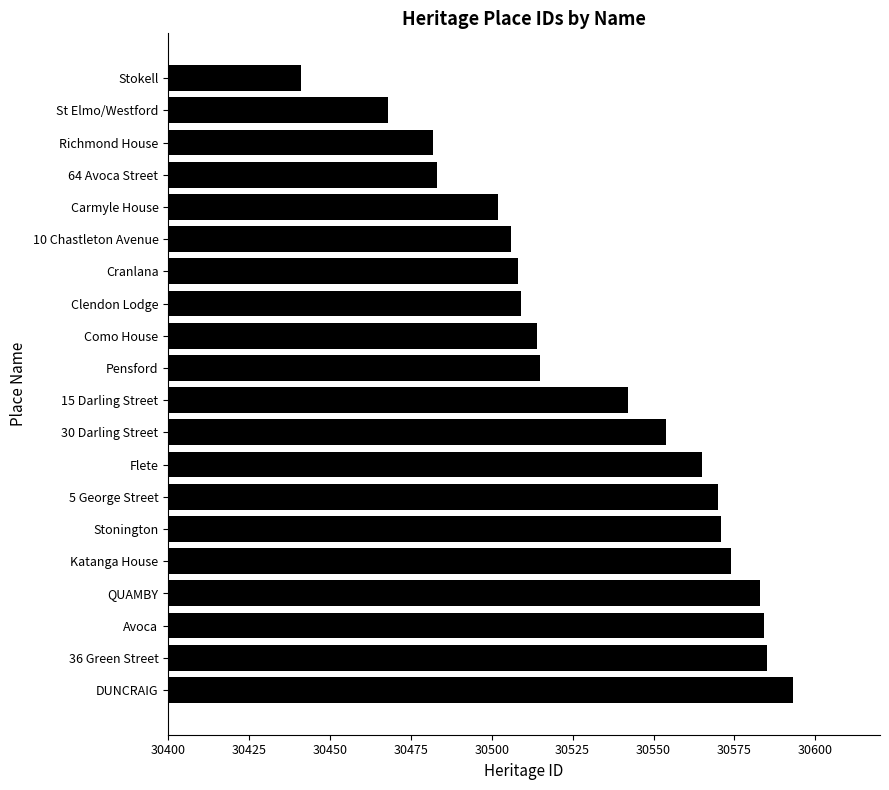

What is the sum of all values?

610649